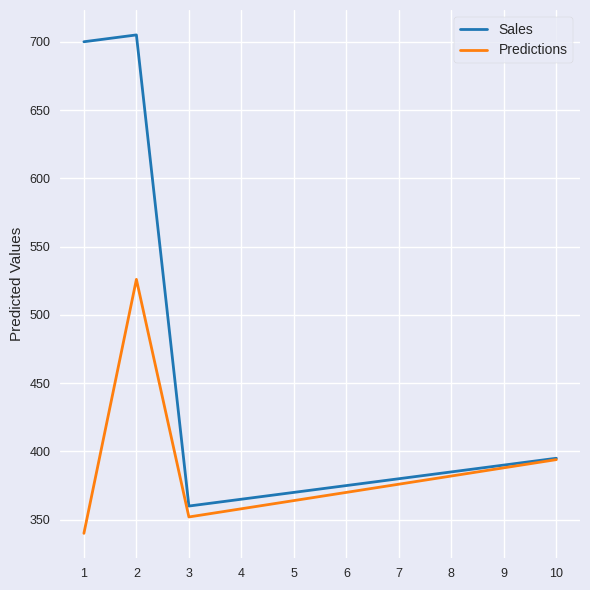

The Predictions series shows 352 at 3. True or false?

True